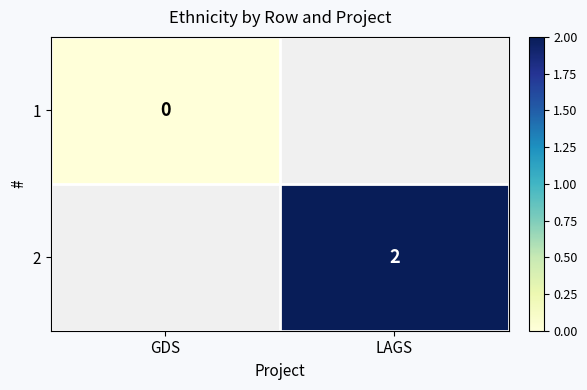

True or false: 2 has a value of 2 at LAGS.

True